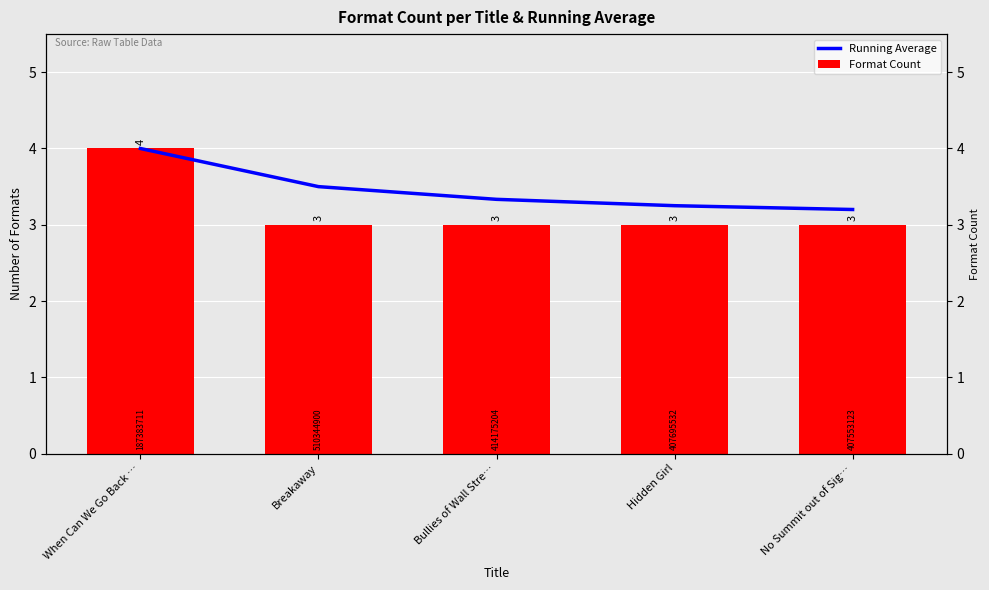

How many series are shown in this chart?

2